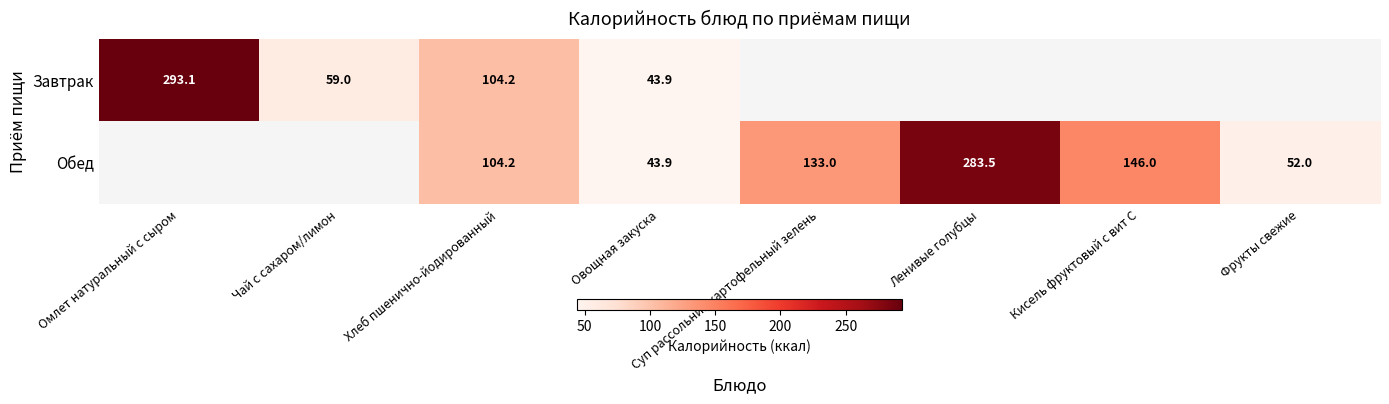

True or false: Обед has a value of 417.9 at Ленивые голубцы.

False